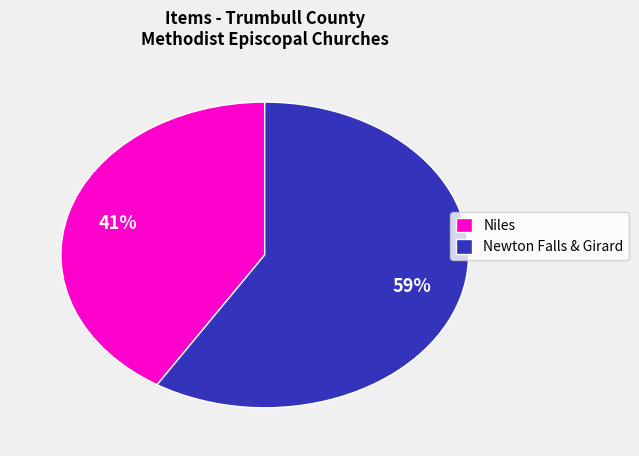

Is the sum of Newton Falls & Girard and Niles greater than half?

Yes